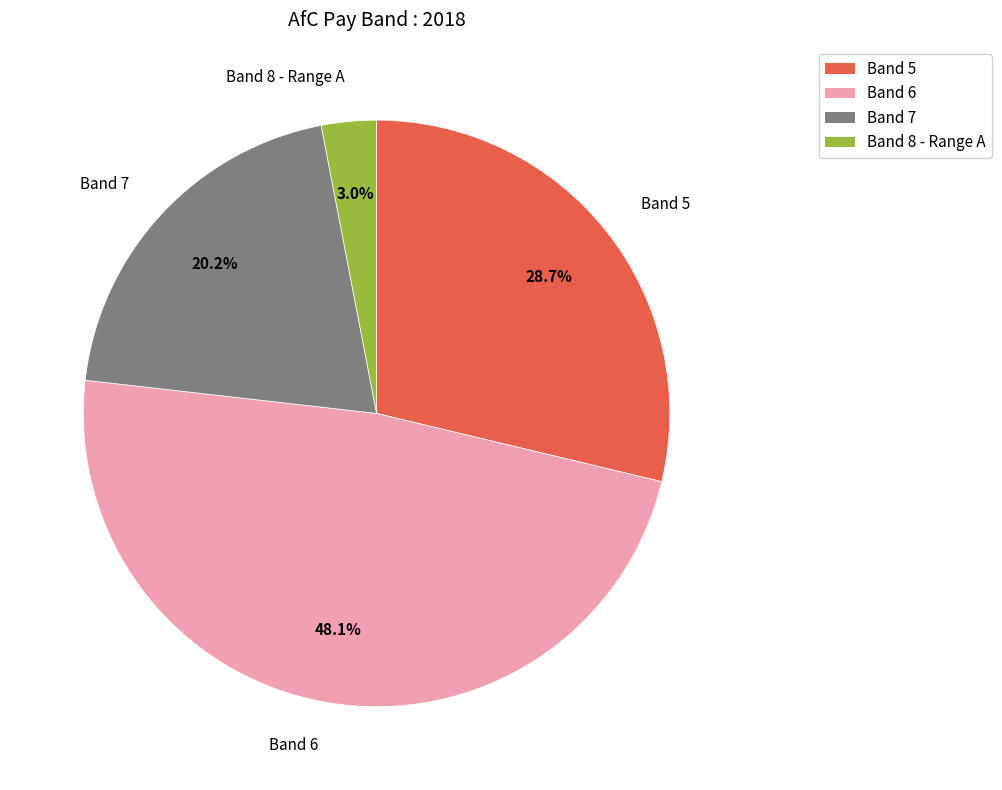

Does any single category account for the majority?

No